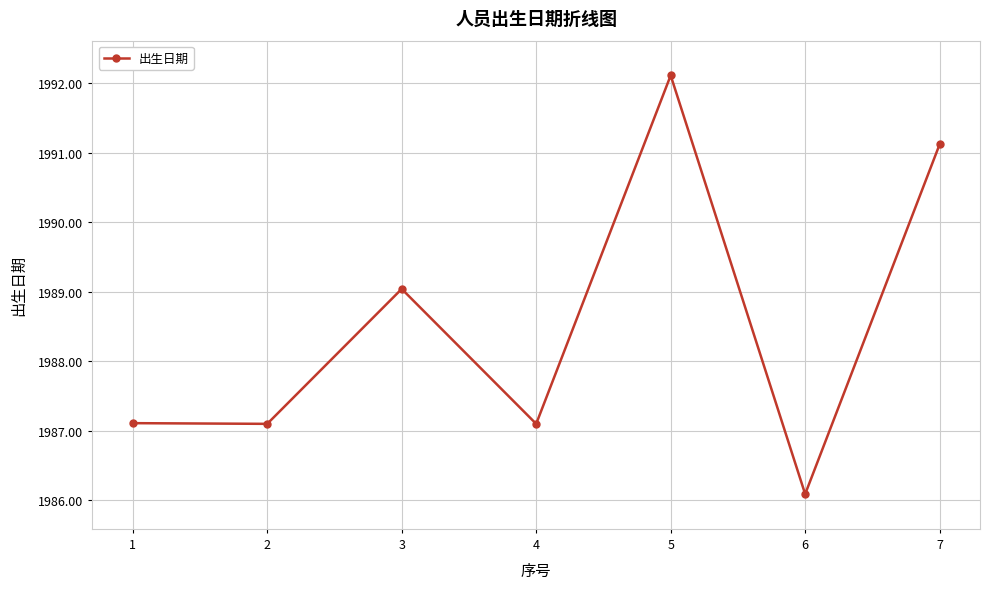

Reading left to right, what are all the values shown in this chart?

1987.1	1987.1	1989.0	1987.1	1992.1	1986.1	1991.1